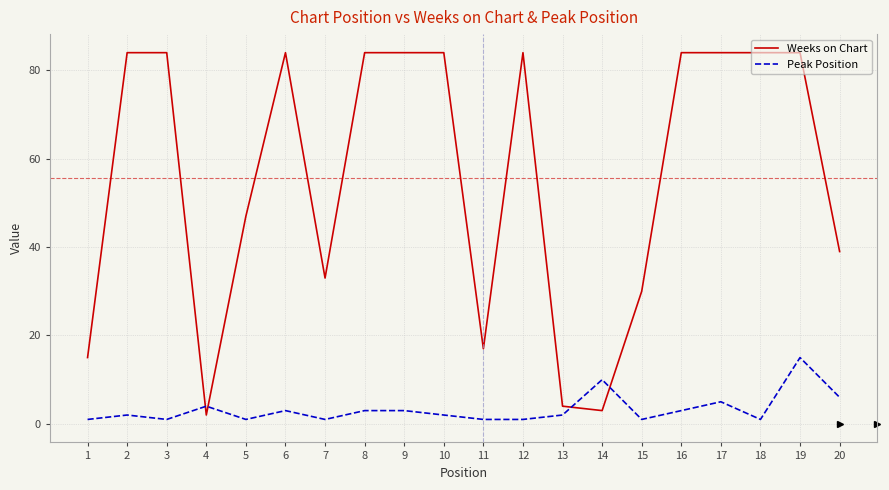

What is the sum of all Weeks on Chart values?

1114